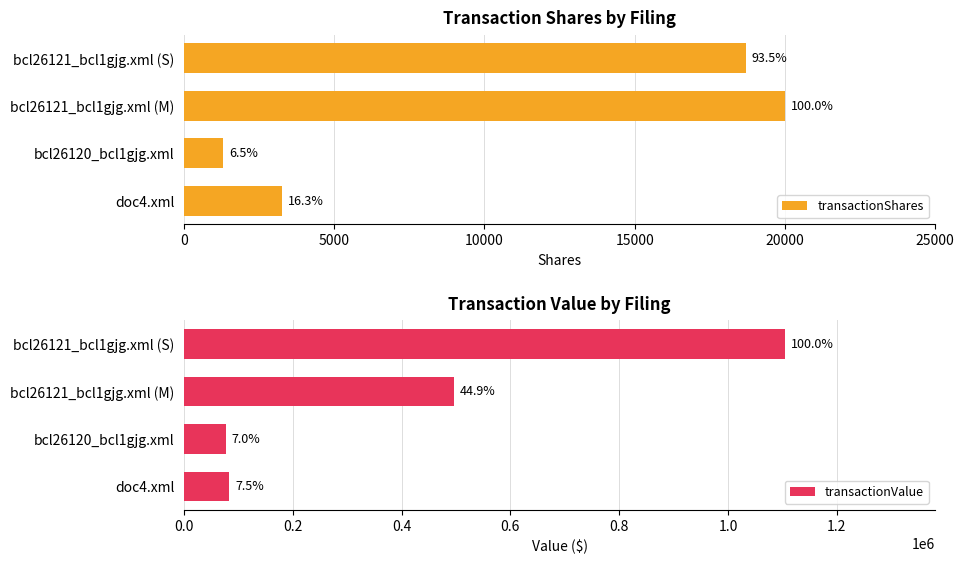

Which series has the largest range (max minus min)?

transactionValue